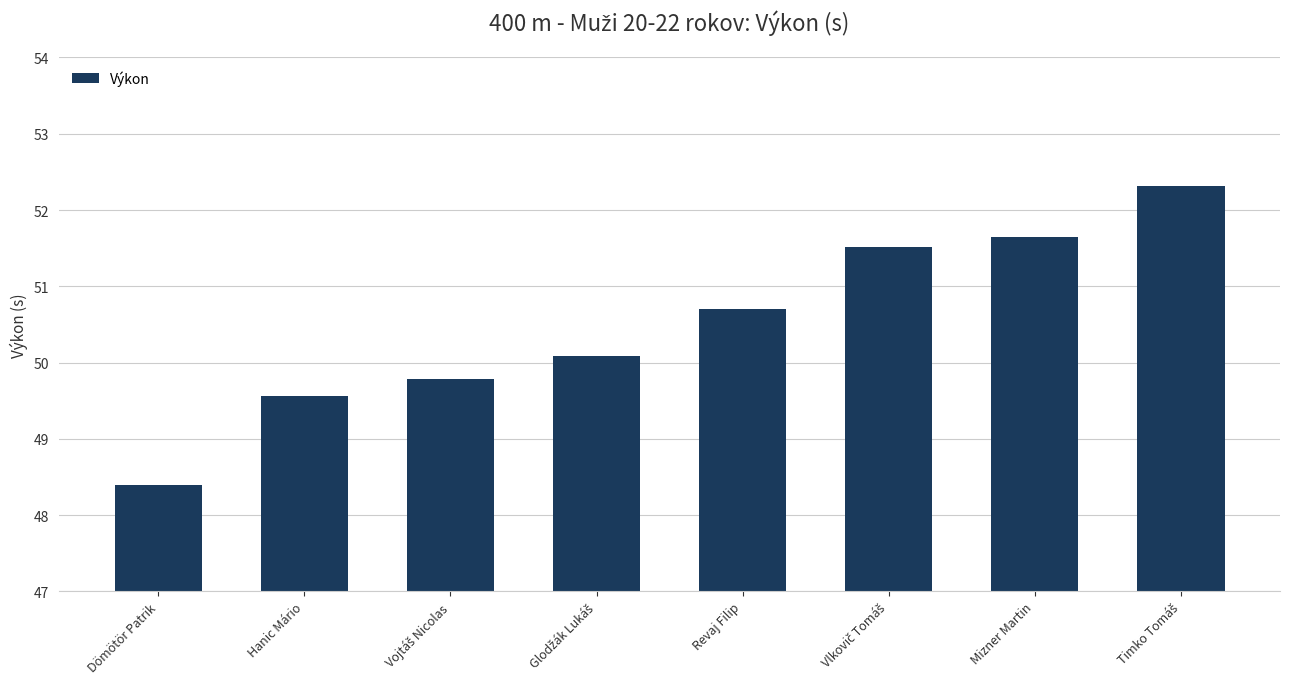

Reading right to left, extract all data points from this chart.

52.3	51.6	51.5	50.7	50.1	49.8	49.6	48.4